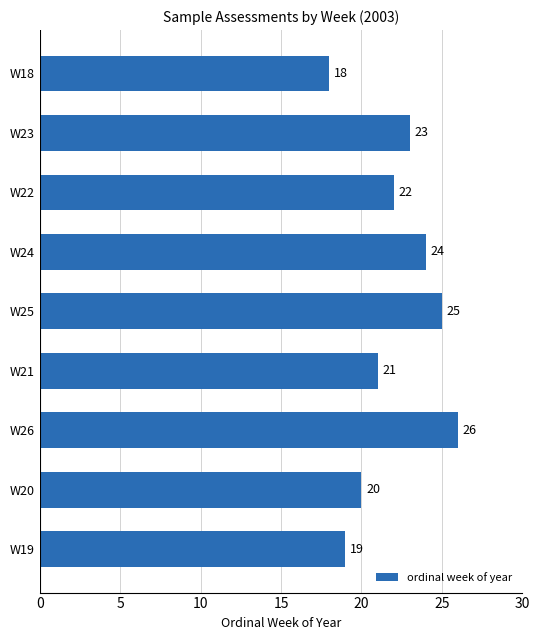

What is the sum of the values at W18 and W26?

44